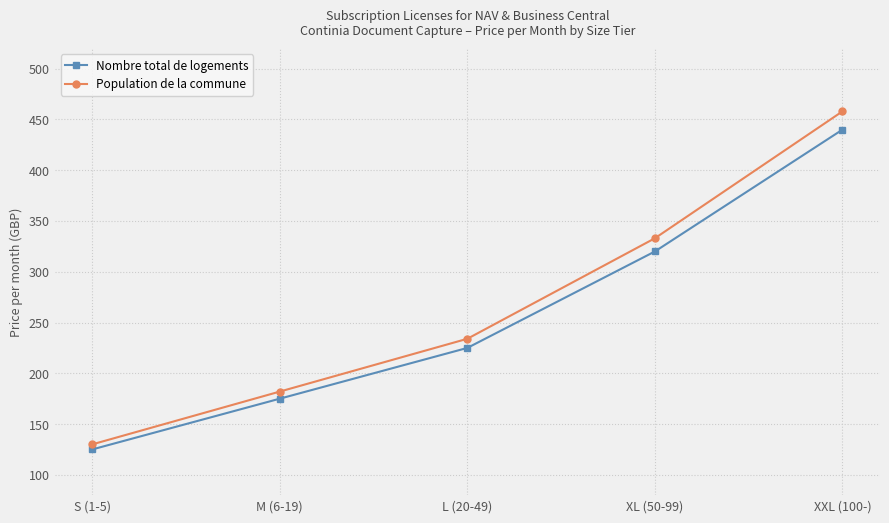

What value does the Population de la commune series have at XXL (100-), to the nearest 5?

460